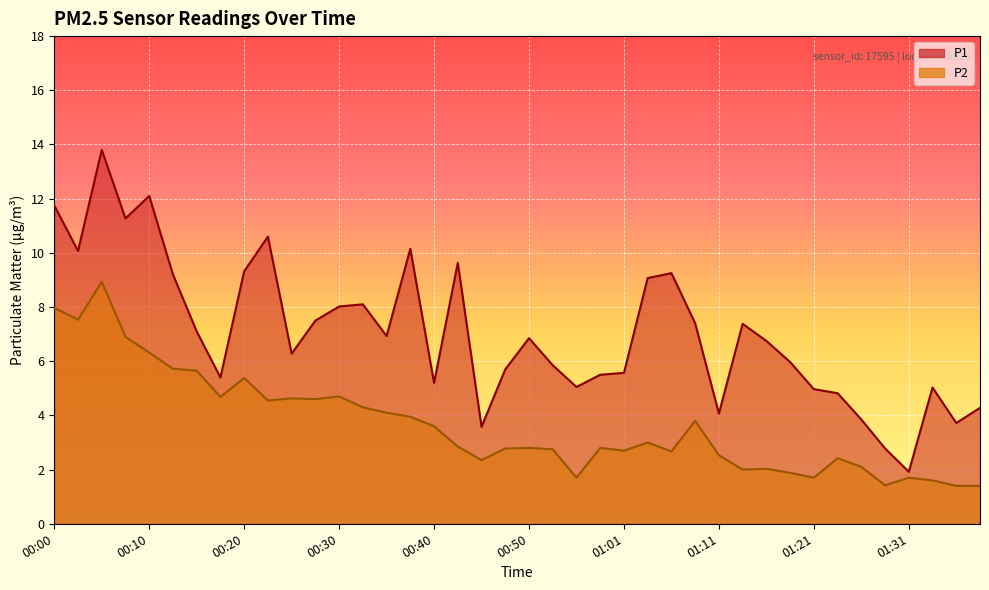

What is the spread (max minus min) of values at 00:20?

3.9